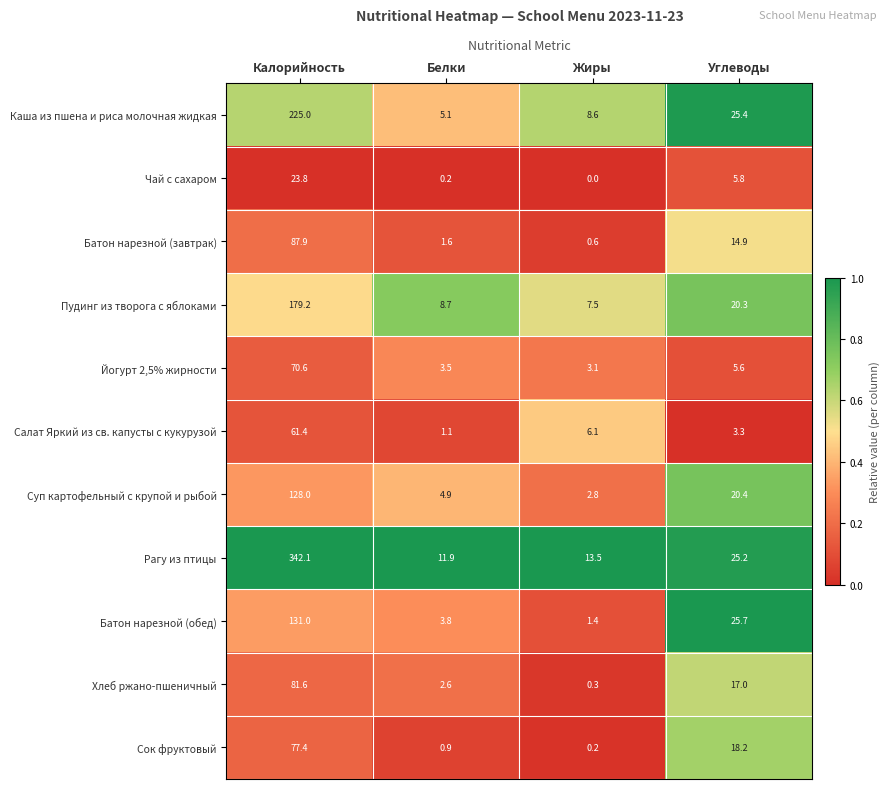

Rank the series at Углеводы from highest to lowest value.

Батон нарезной (обед), Каша из пшена и риса молочная жидкая, Рагу из птицы, Суп картофельный с крупой и рыбой, Пудинг из творога с яблоками, Сок фруктовый, Хлеб ржано-пшеничный, Батон нарезной (завтрак), Чай с сахаром, Йогурт 2,5% жирности, Салат Яркий из св. капусты с кукурузой